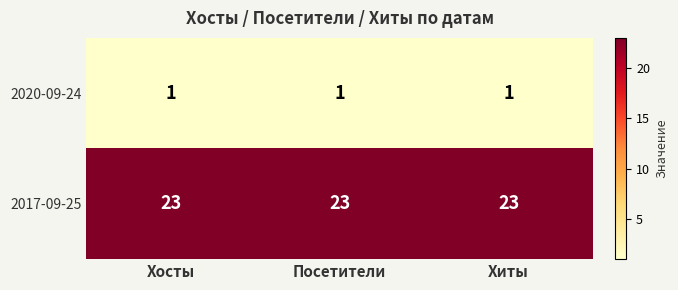

True or false: 2020-09-24 has a value of 1 at Посетители.

True